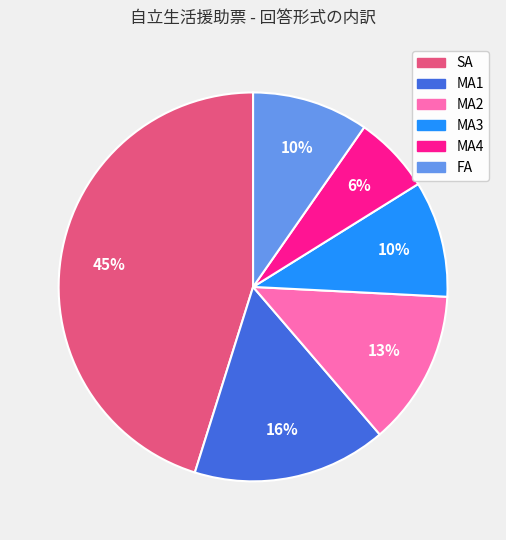

Which has a higher value, MA4 or MA2?

MA2